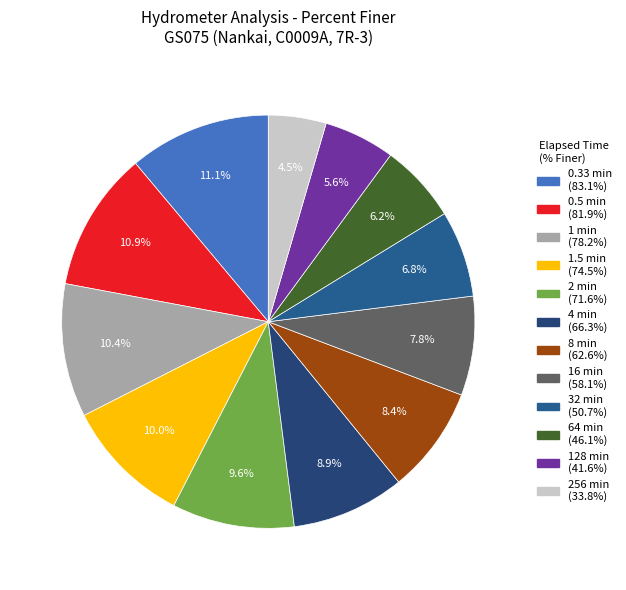

To the nearest percent, what is the combined percentage of 0.33 min and 1 min?

22%